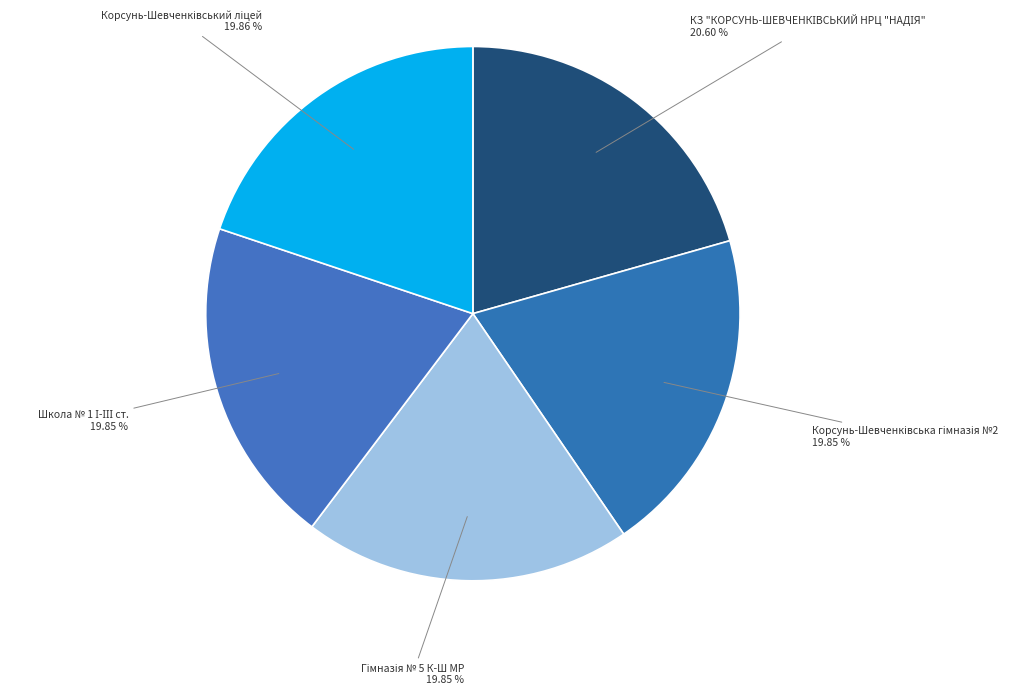

To the nearest percent, what is the average slice percentage?

20%